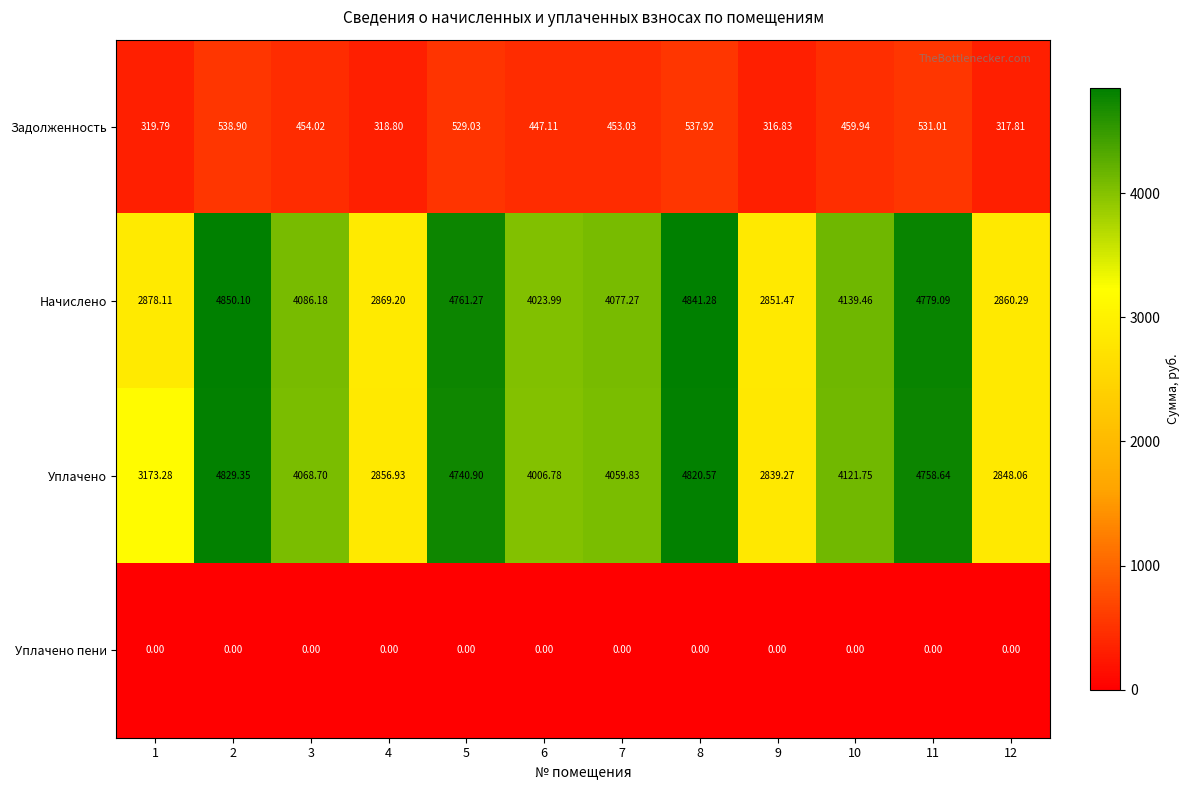

Rank the series by their maximum value, from lowest to highest.

Уплачено пени, Задолженность, Уплачено, Начислено